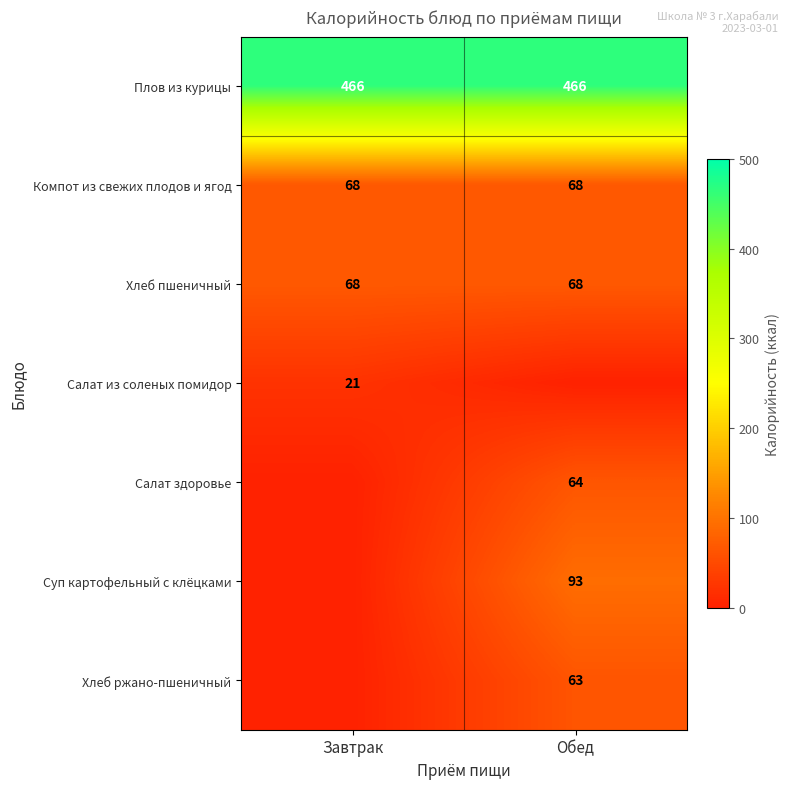

The Салат из соленых помидор series shows 7 at Завтрак. True or false?

False